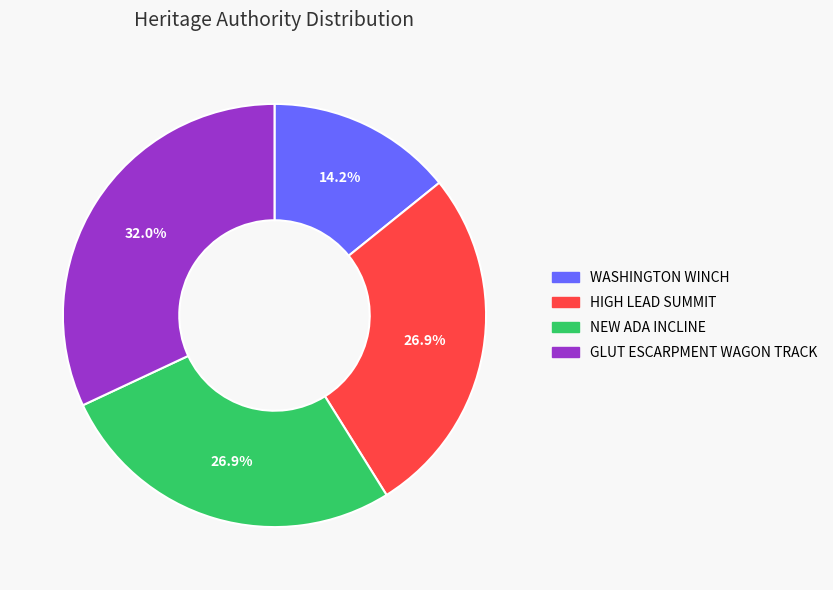

Does any single category account for the majority?

No